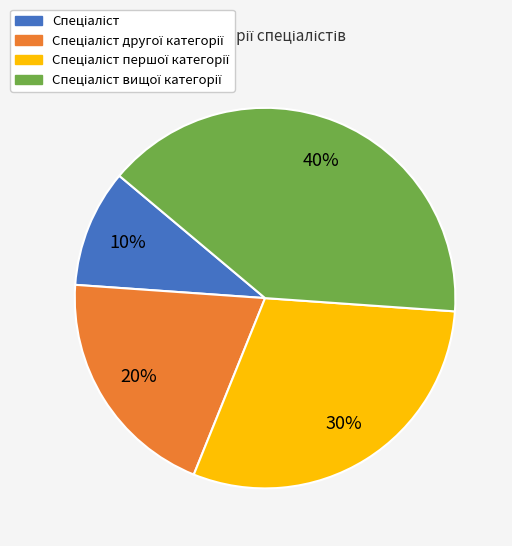

To the nearest percent, what is the difference between the largest and smallest slice percentages?

30%